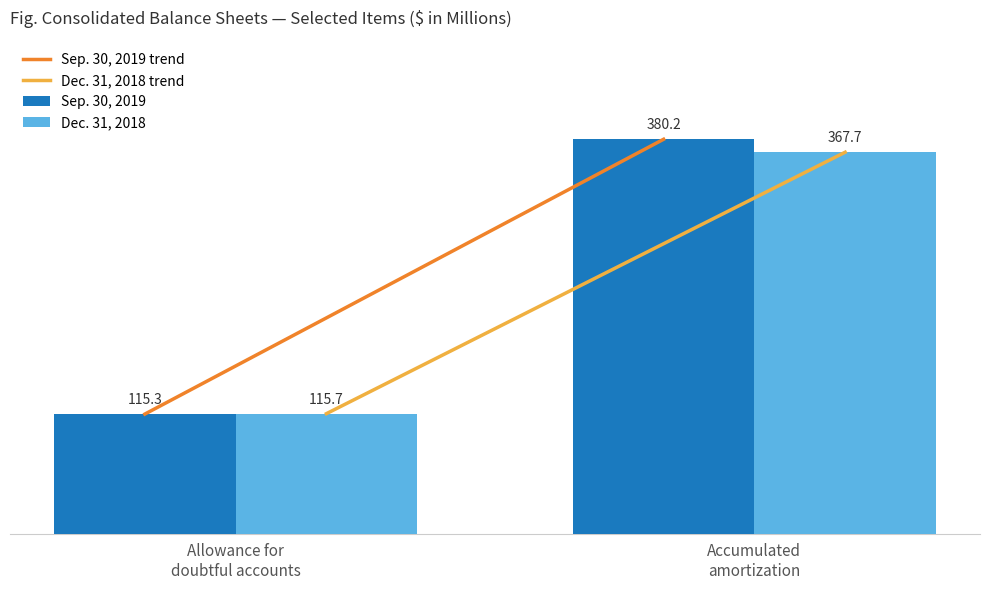

Reading left to right, transcribe all the data shown in this chart.

Sep. 30, 2019: 115.3	380.2
Dec. 31, 2018: 115.7	367.7